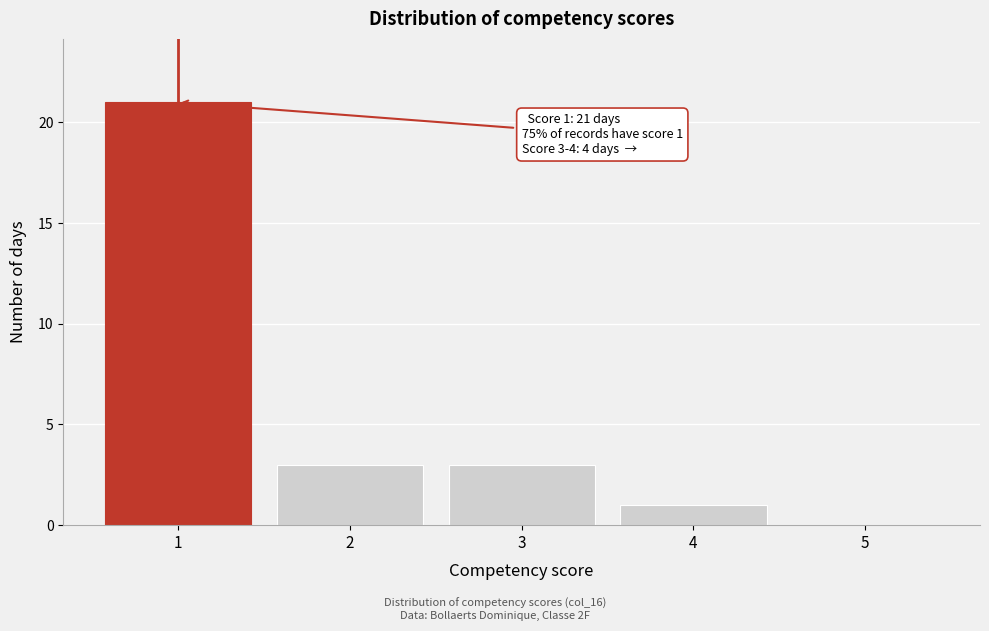

Which range on the x-axis has the tallest bar?

0.5 to 1.5